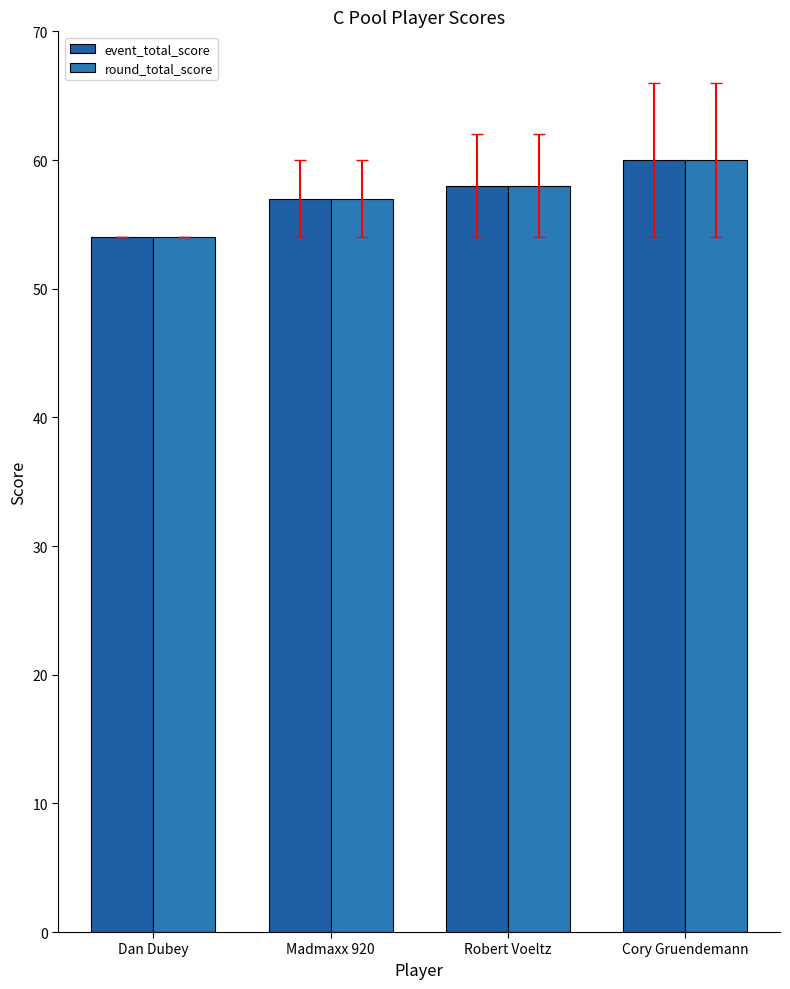

Does the chart contain any negative values?

No